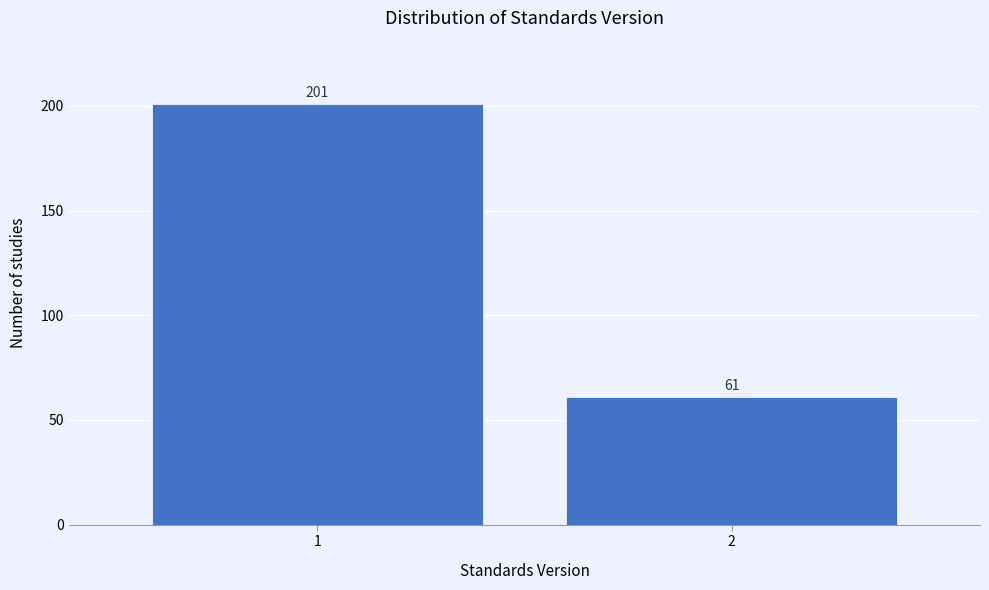

Reading left to right, extract all data points from this chart.

201	61